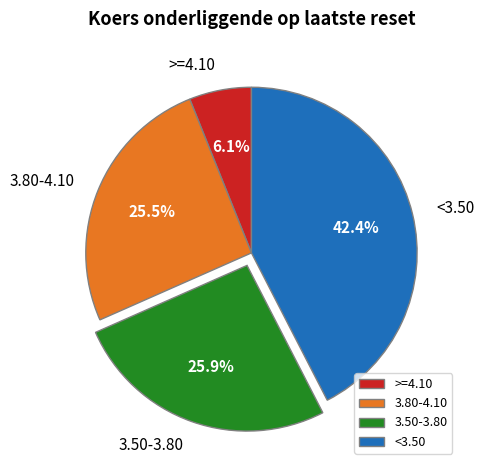

Approximately how many times larger is the value at 3.80-4.10 compared to >=4.10?

4.2